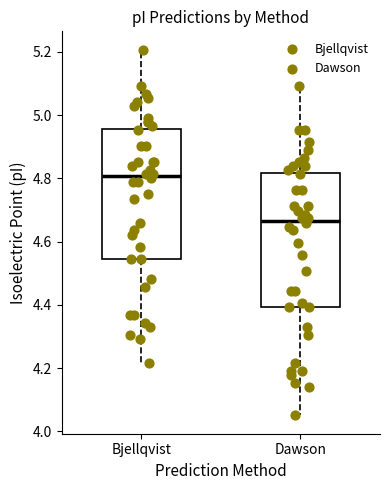

Where is the lower edge of the box for Dawson on the y-axis? The values are not printed on the chart, so give them approximately, as read against the axis.

4.40